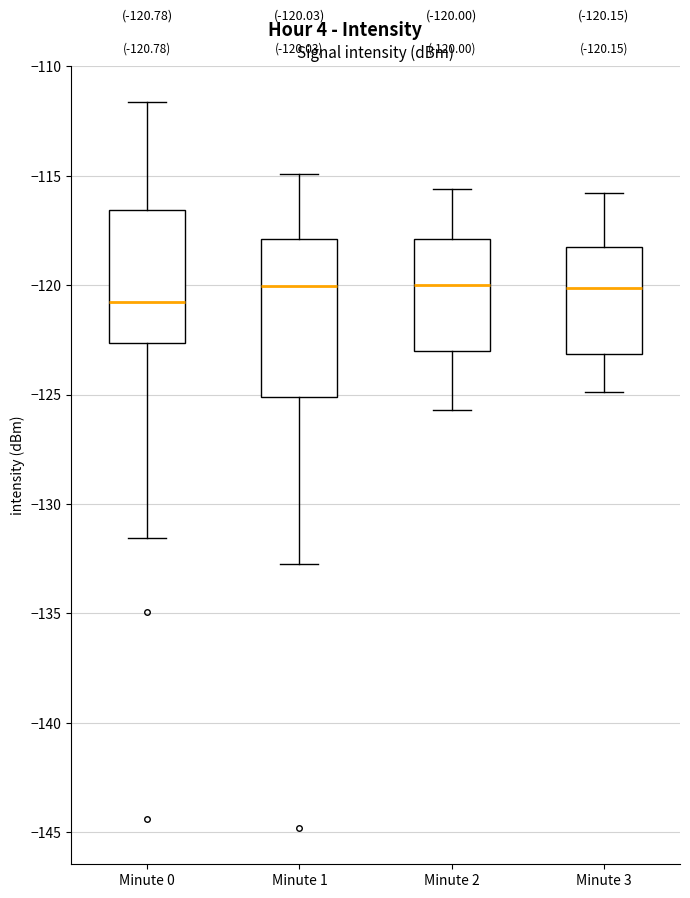

Which box is the tallest, from its lower edge to its upper edge?

Minute 1